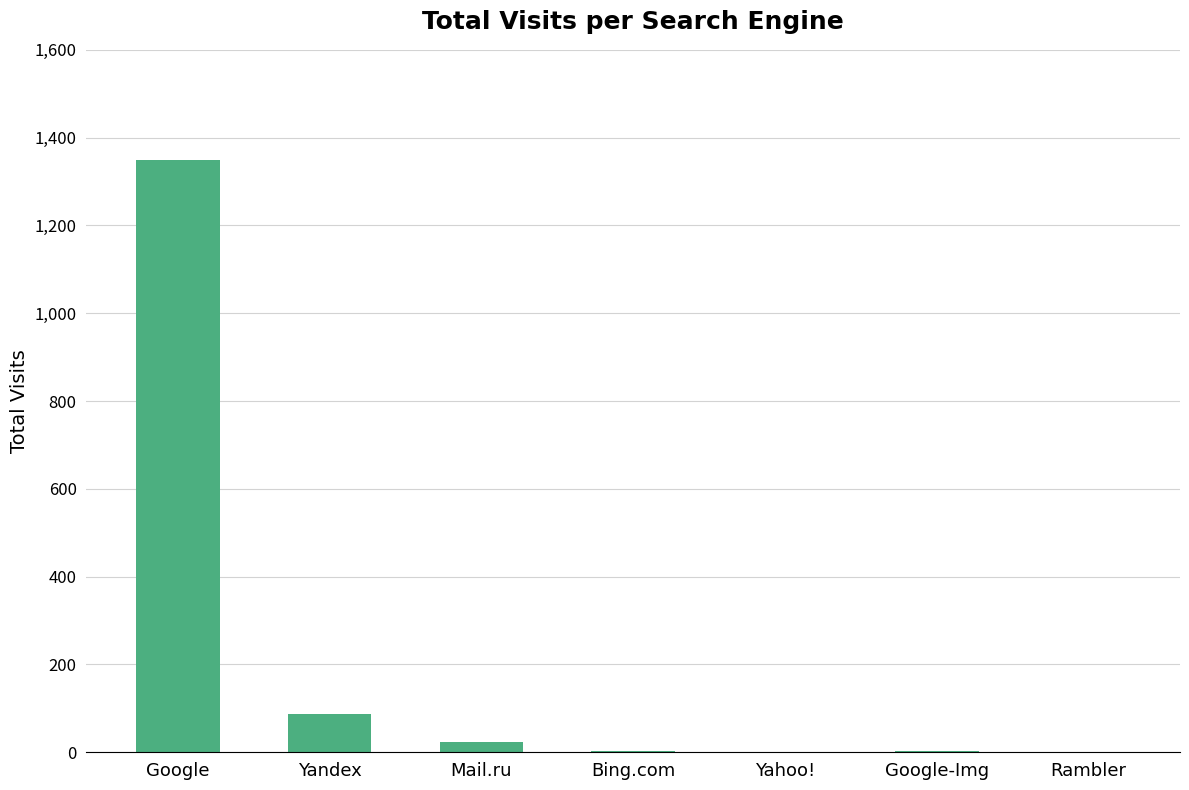

What is the maximum value shown in the chart?

1349